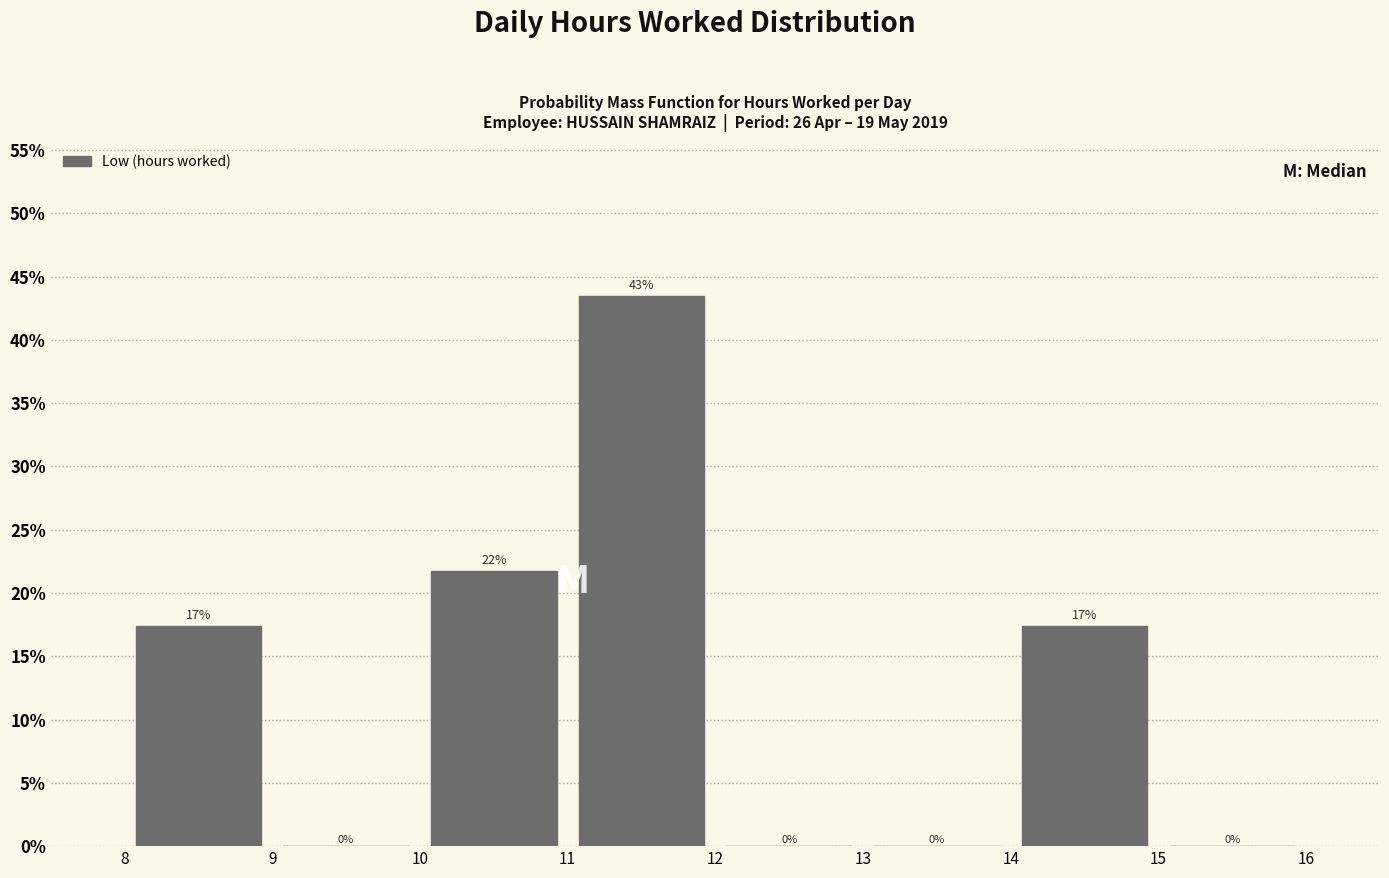

Which range on the x-axis has the tallest bar?

11 to 12